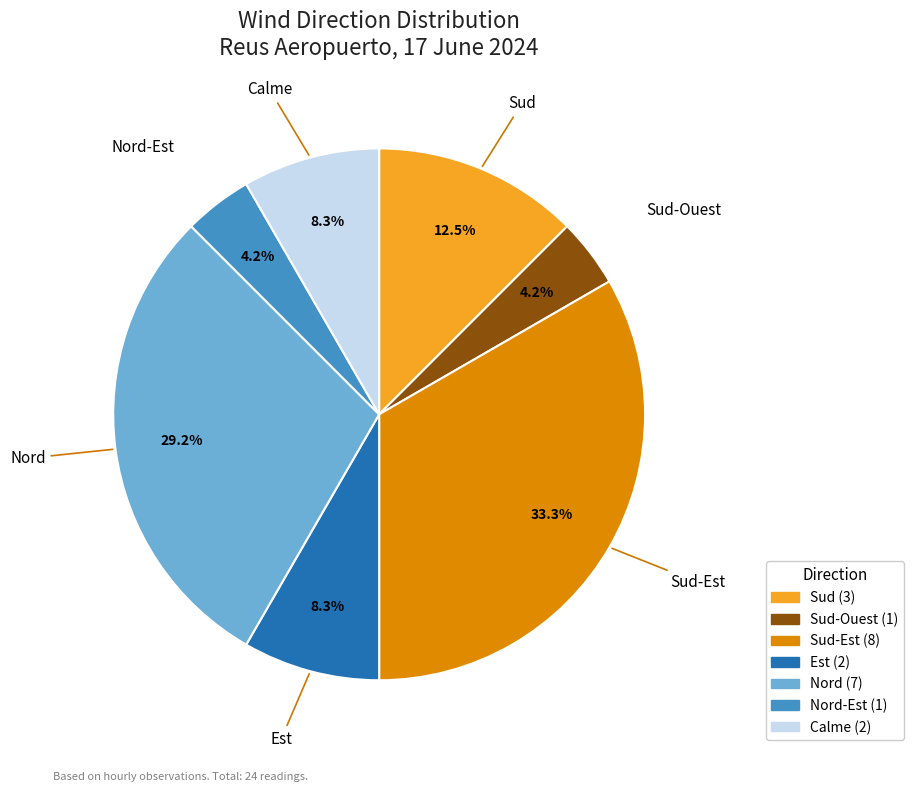

What is the ratio of the value at Est to the value at Calme?

1.0